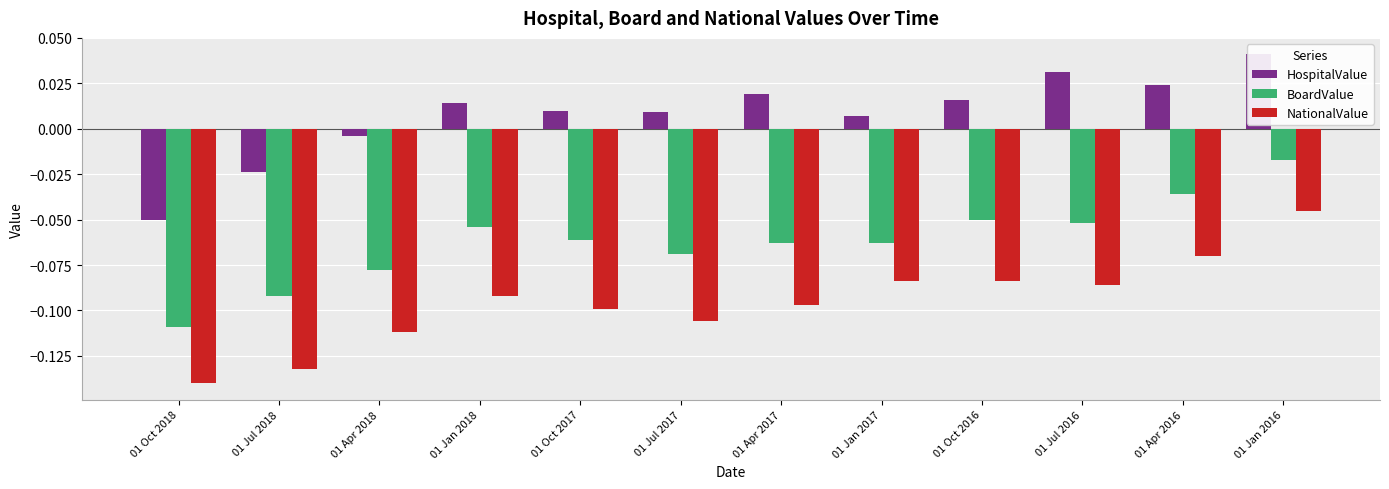

Rank the categories by BoardValue value from highest to lowest.

01 Jan 2016, 01 Apr 2016, 01 Oct 2016, 01 Jul 2016, 01 Jan 2018, 01 Oct 2017, 01 Apr 2017, 01 Jan 2017, 01 Jul 2017, 01 Apr 2018, 01 Jul 2018, 01 Oct 2018